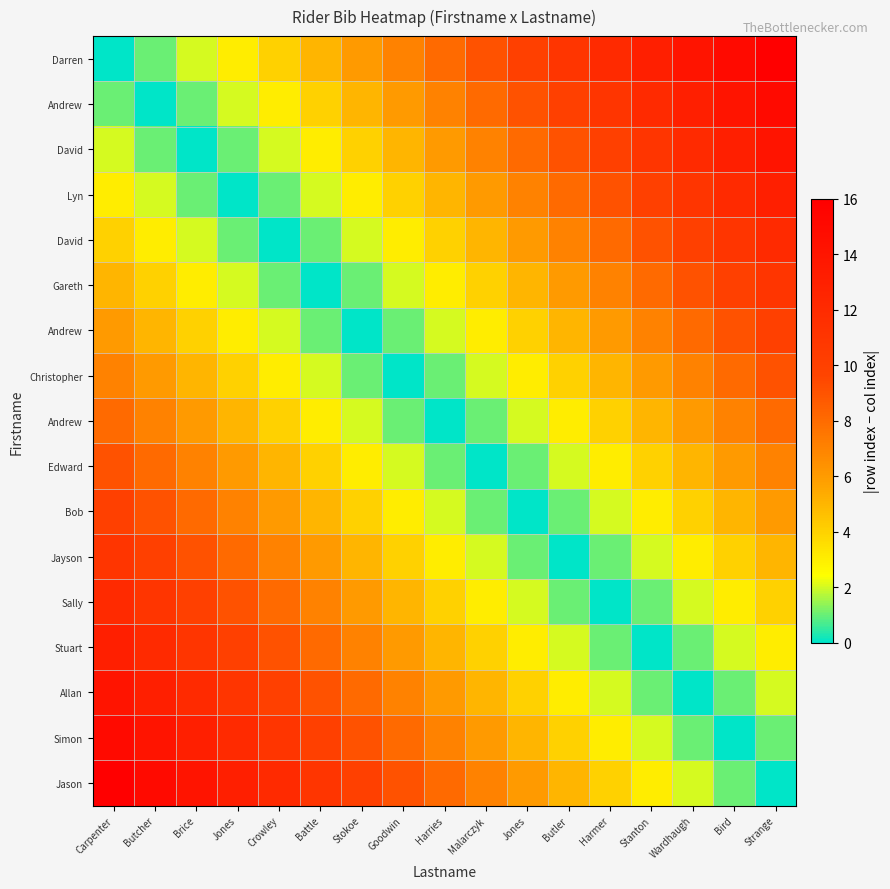

How many distinct data groups are displayed?

17